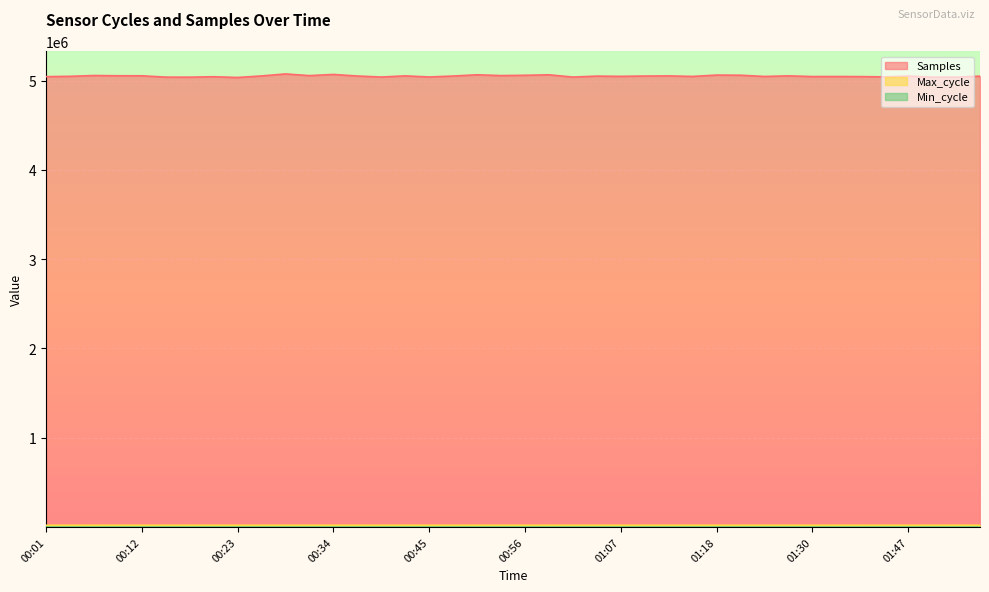

What is the difference between the second highest and second lowest values in the Max_cycle series?

474